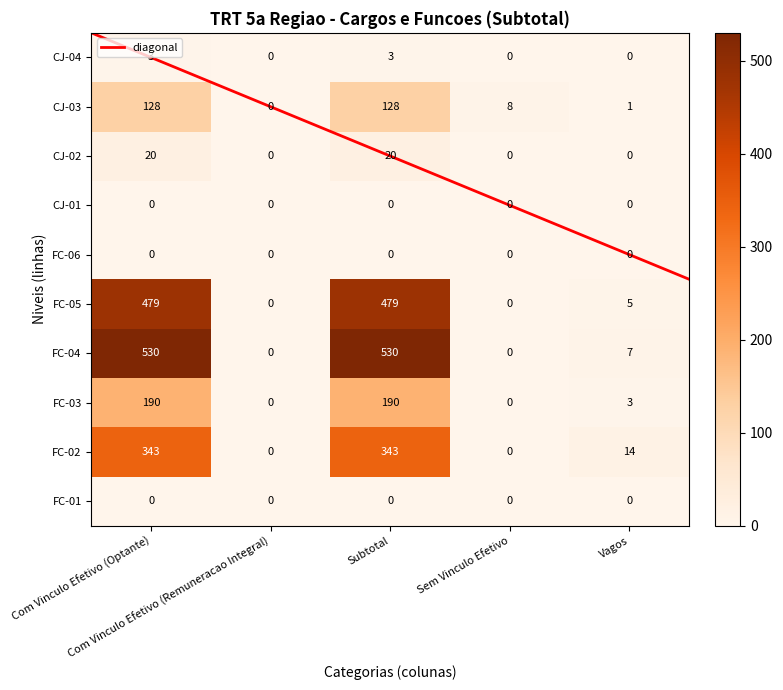

What is the difference between the maximum and minimum values in the FC-04 series?

530